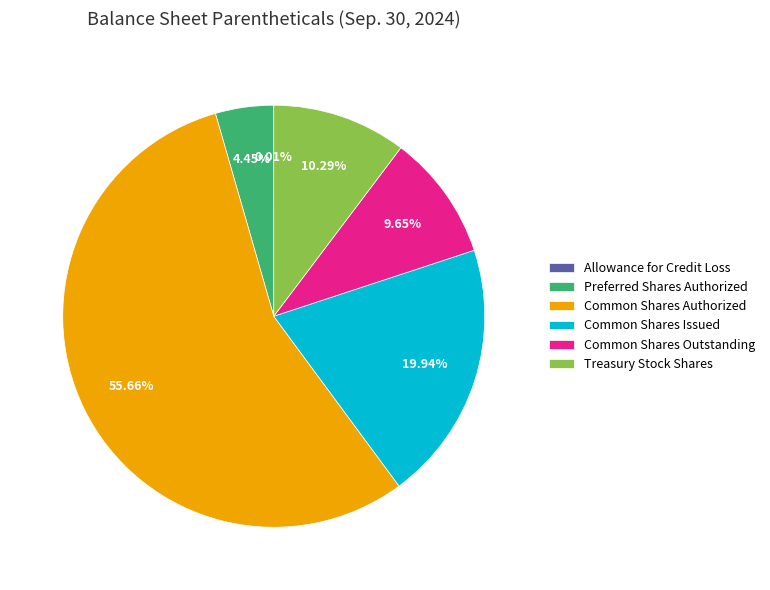

Do Treasury Stock Shares and Common Shares Authorized together represent more than half of the pie?

Yes